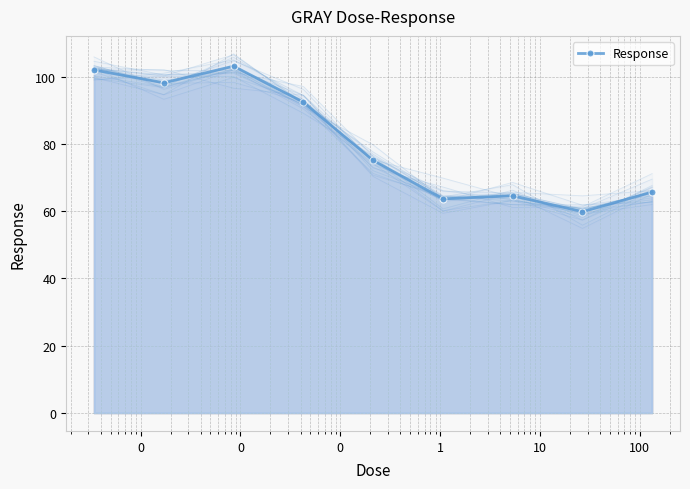

What is the minimum value for Response?

59.8